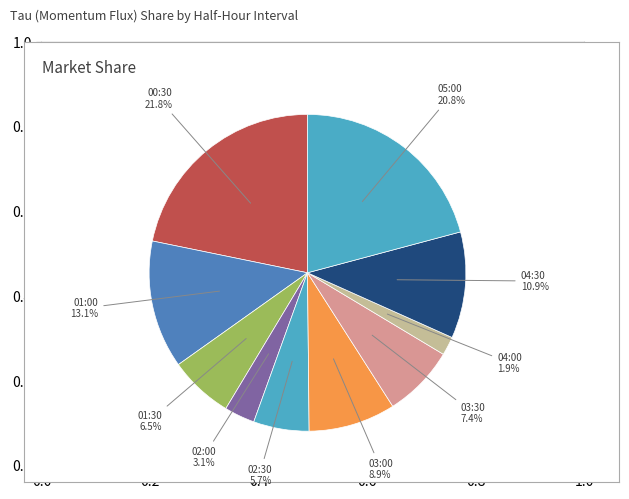

Count the number of slices in the pie.

10